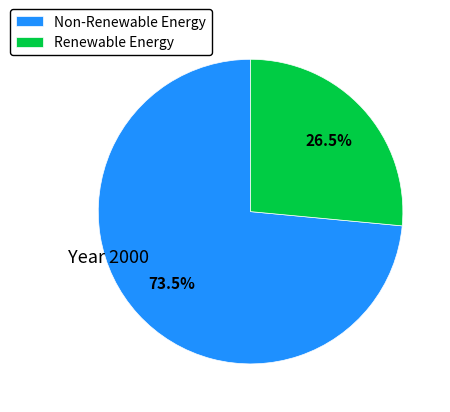

How many segments does this pie chart have?

2